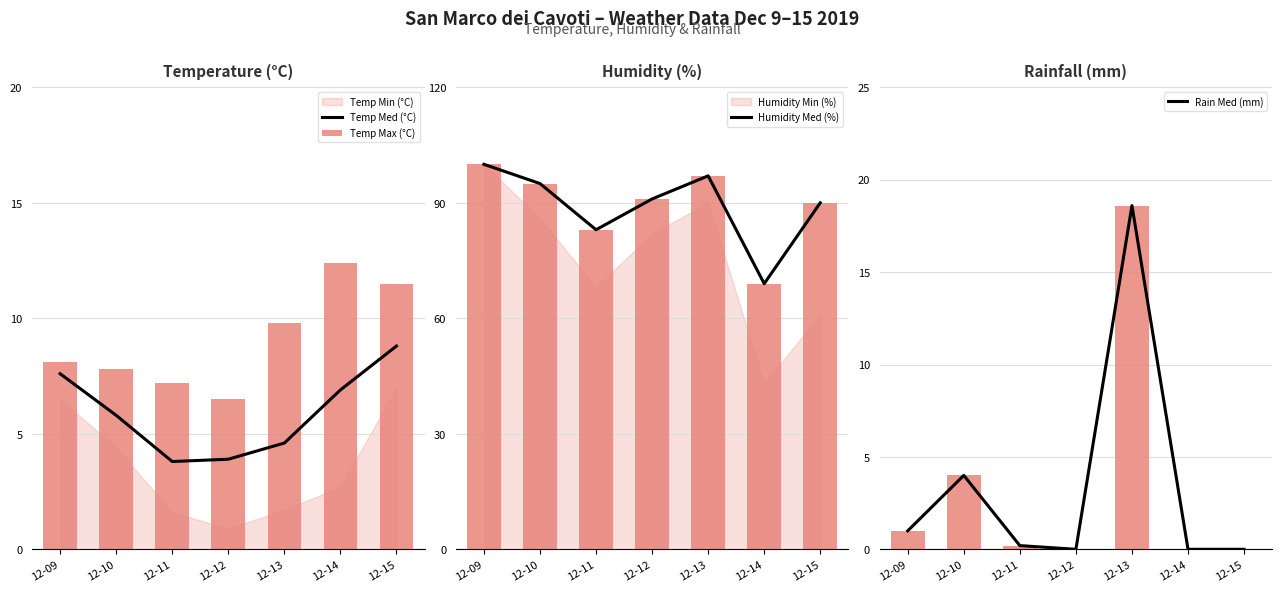

Reading right to left, transcribe all the data shown in this chart.

Temp Med (°C): 12-15=8.8	12-14=6.9	12-13=4.6	12-12=3.9	12-11=3.8	12-10=5.8	12-09=7.6
Temp Max (°C): 12-15=11.5	12-14=12.4	12-13=9.8	12-12=6.5	12-11=7.2	12-10=7.8	12-09=8.1
Humidity Med (%): 12-15=90.0	12-14=69.0	12-13=97.0	12-12=91.0	12-11=83.0	12-10=95.0	12-09=100.0
Rain Med (mm): 12-15=0.0	12-14=0.0	12-13=18.6	12-12=0.0	12-11=0.2	12-10=4.0	12-09=1.0